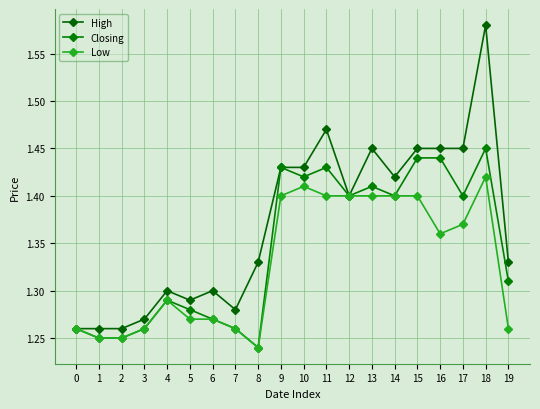

True or false: Low and Closing cross at least once.

False